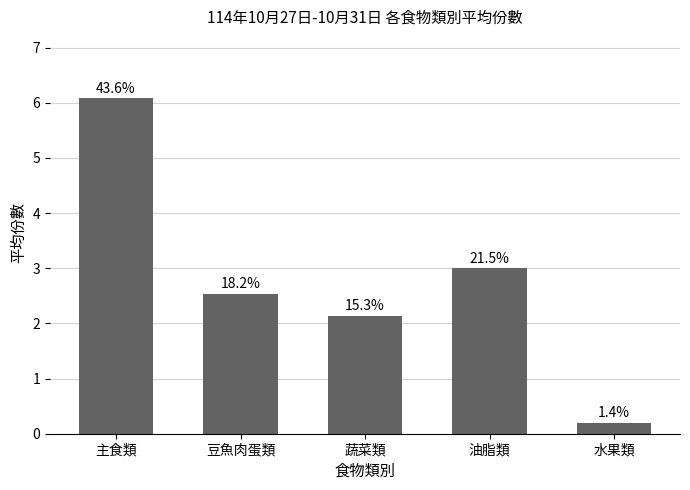

Which category has the lowest value across all series?

水果類